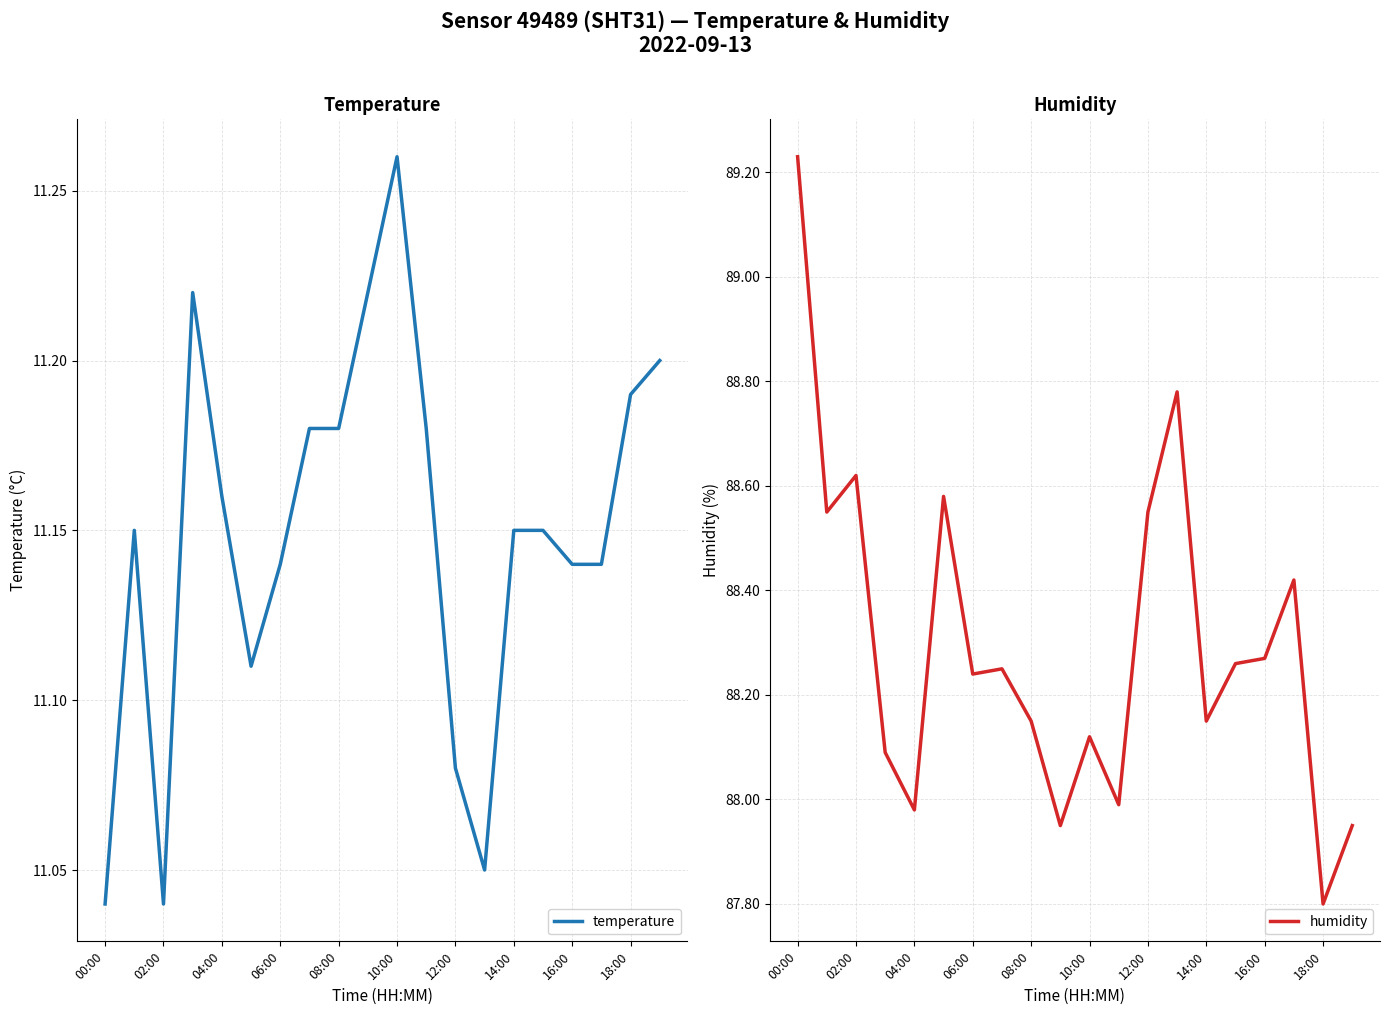

Is it true that temperature equals 2.3 at 02:00?

False